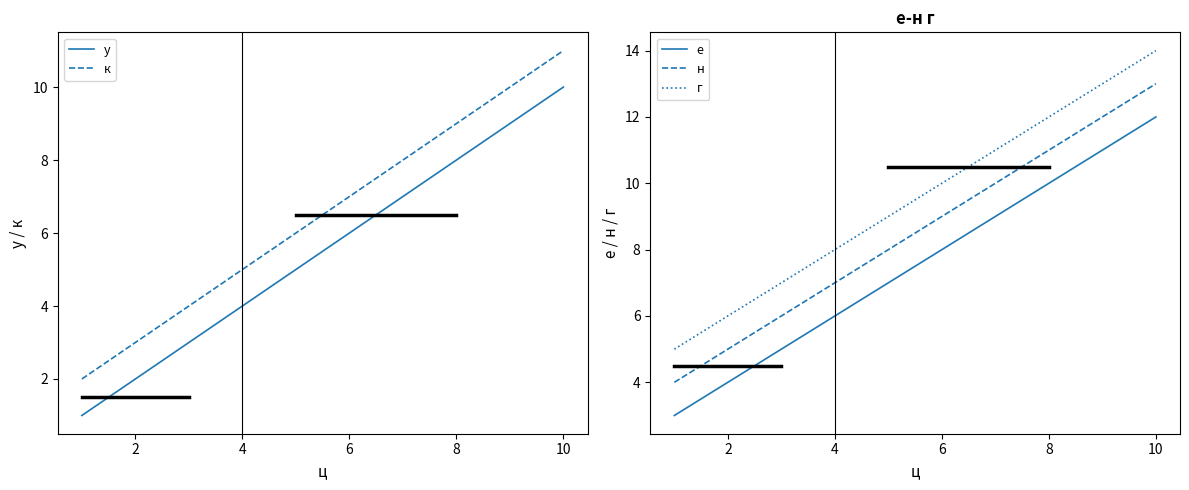

True or false: н and г cross at least once.

False